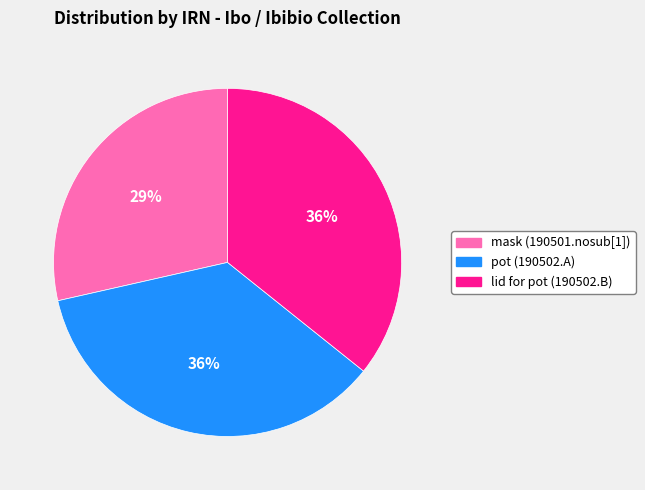

Which has a higher value, lid for pot (190502.B) or mask (190501.nosub[1])?

lid for pot (190502.B)